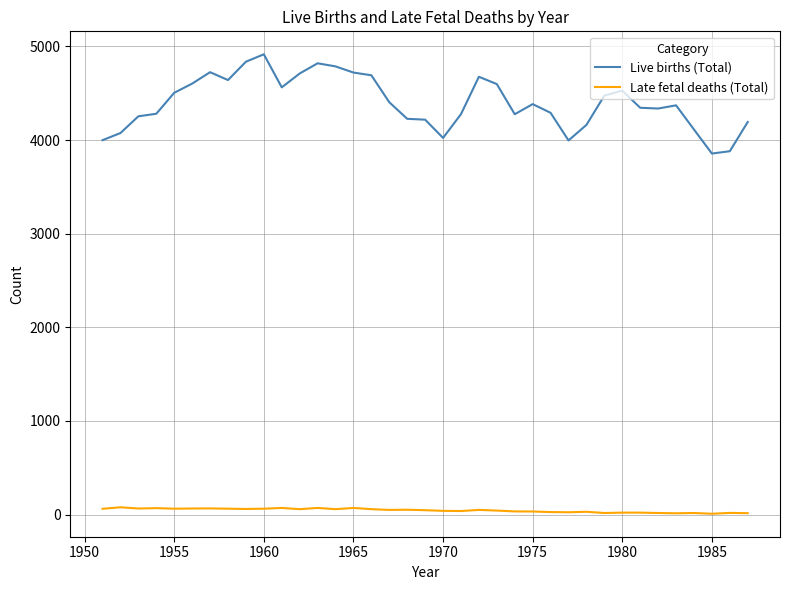

True or false: Late fetal deaths (Total) and Live births (Total) intersect in this chart.

False